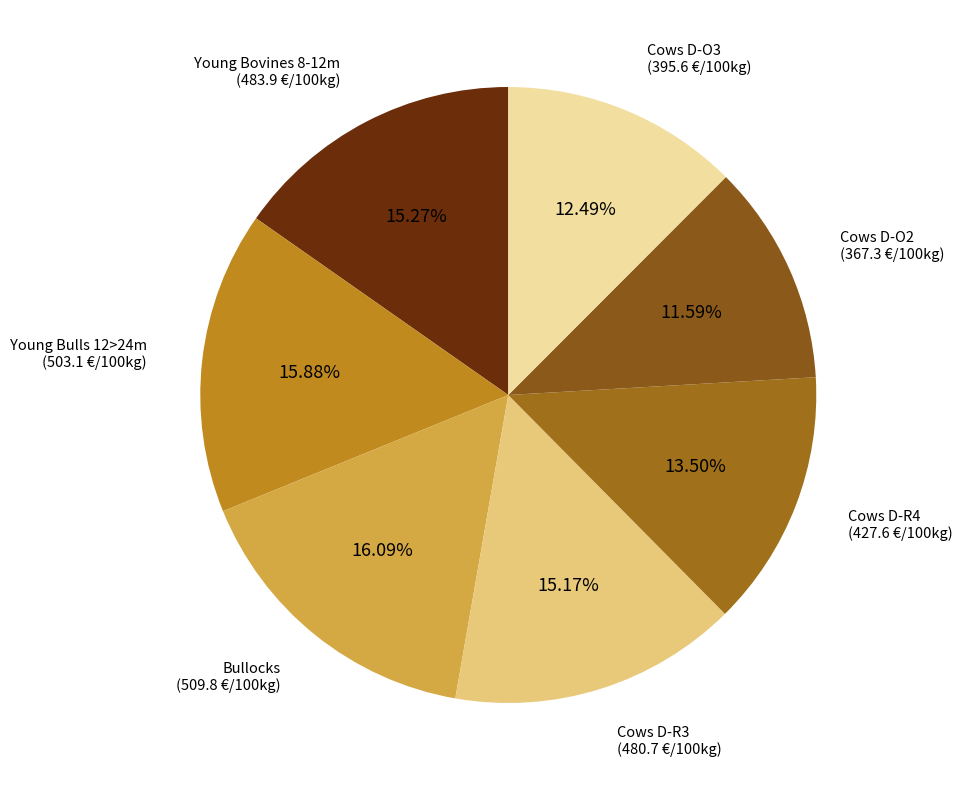

How many segments does this pie chart have?

7